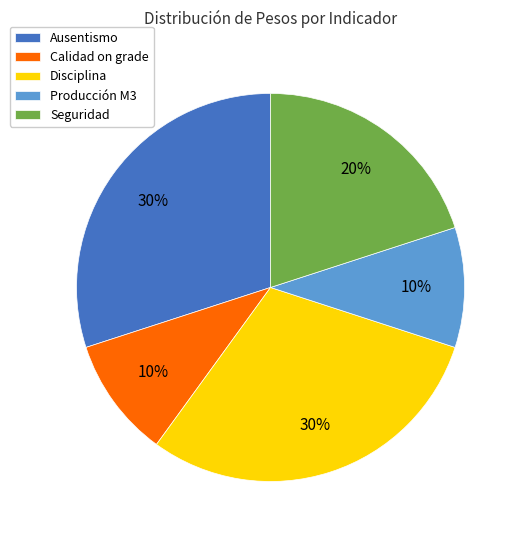

To the nearest percent, what percentage of the pie is Ausentismo?

30%